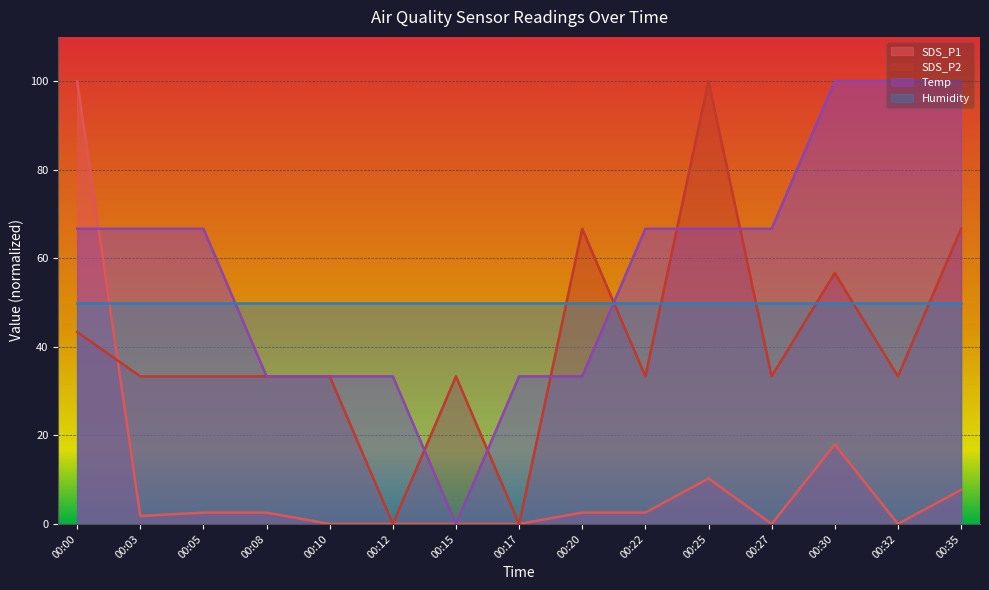

List the series in order of their overall mean, highest first.

Temp, Humidity, SDS_P2, SDS_P1